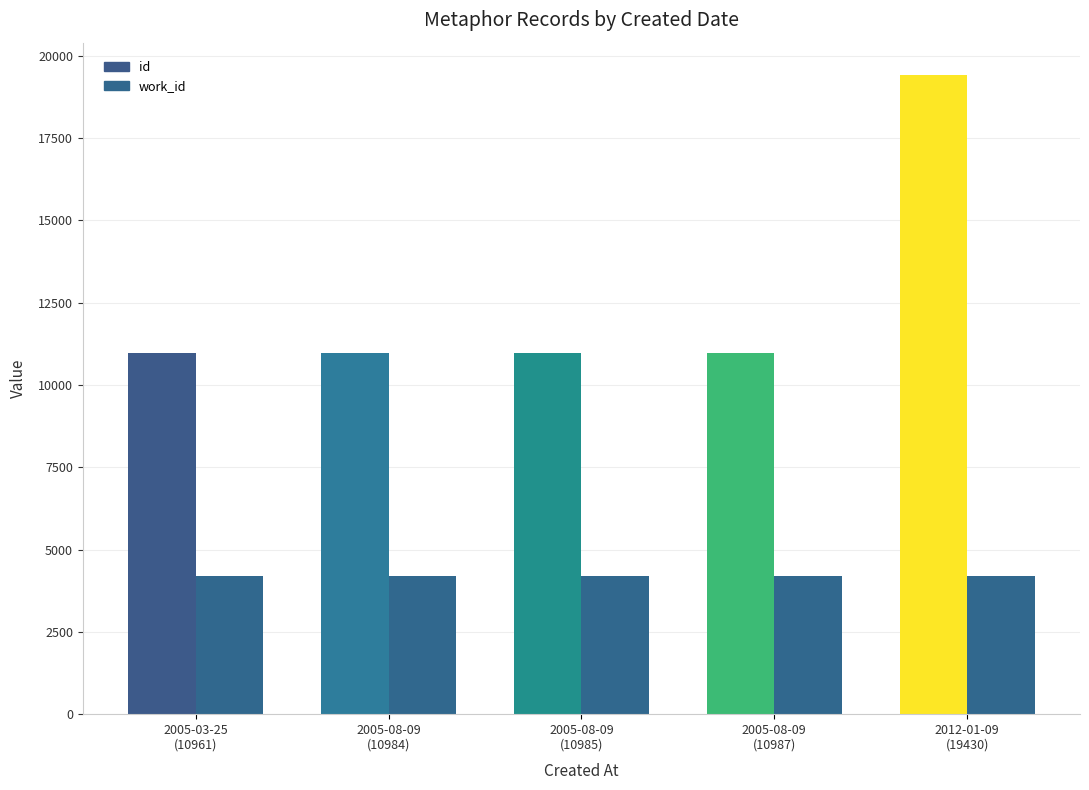

How many groups of bars are there?

5